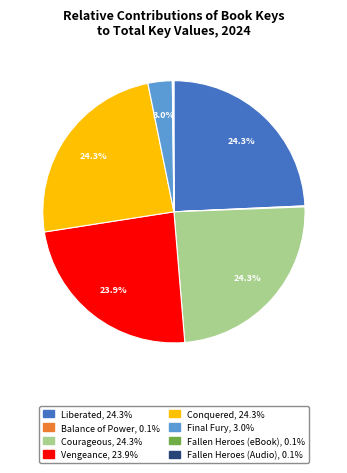

Approximately how many times larger is the value at Liberated compared to Courageous?

1.0